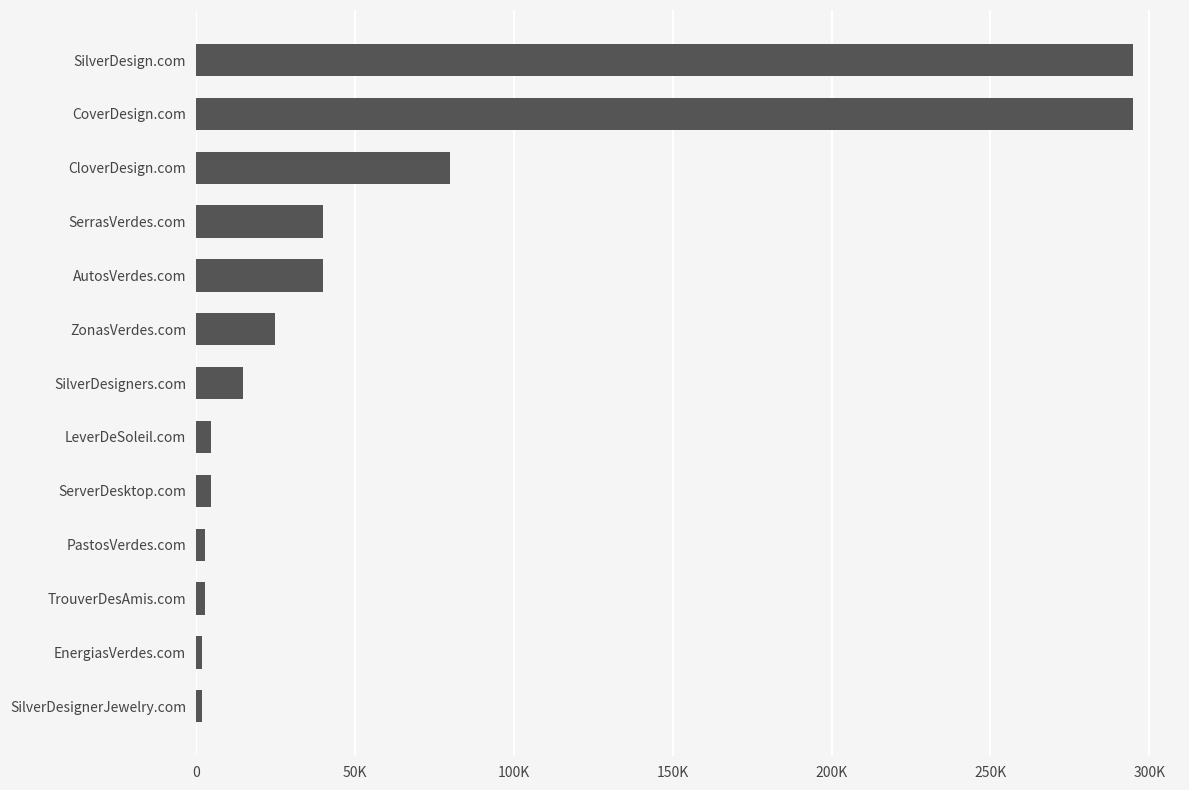

What is the difference between the maximum and minimum values?

293000